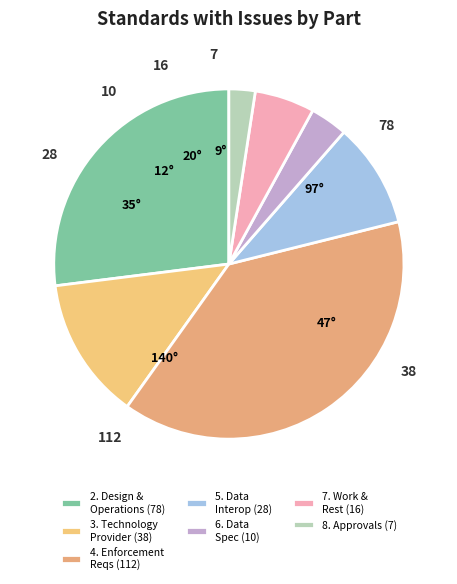

What is the largest slice in the pie chart?

4. Enforcement Reqs (112)